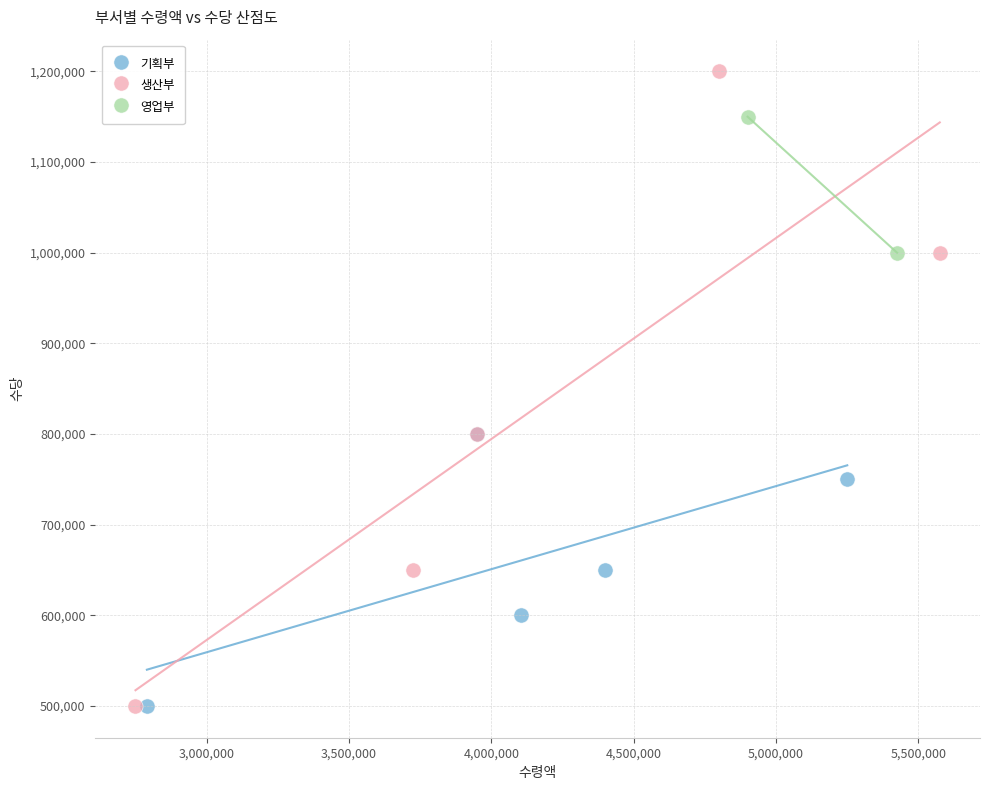

Which series contains the highest Y value?

생산부